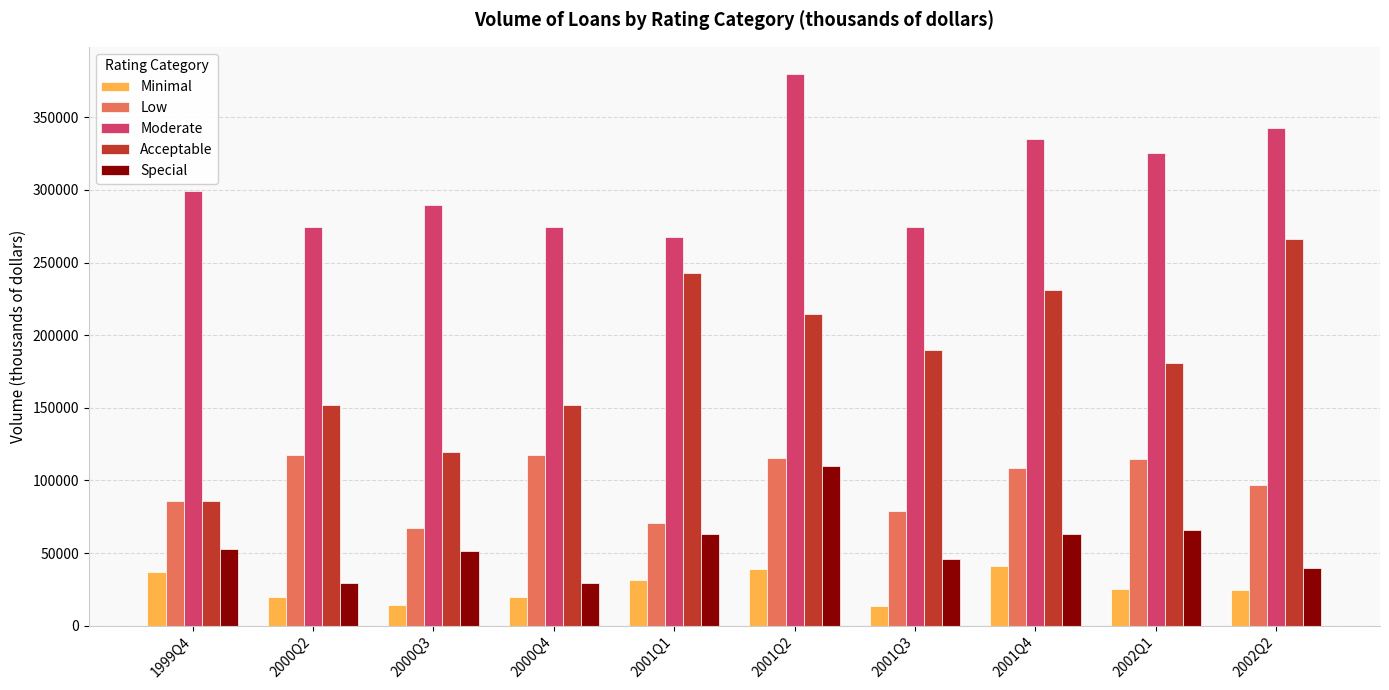

What is the sum of all Special values?

551275